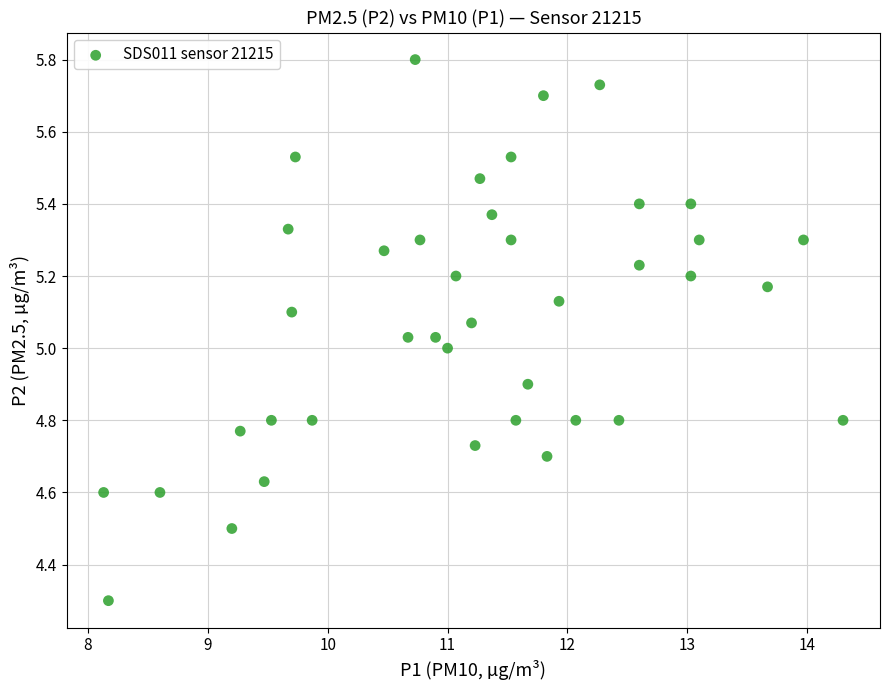

What is the range of Y values (max minus min)?

1.5